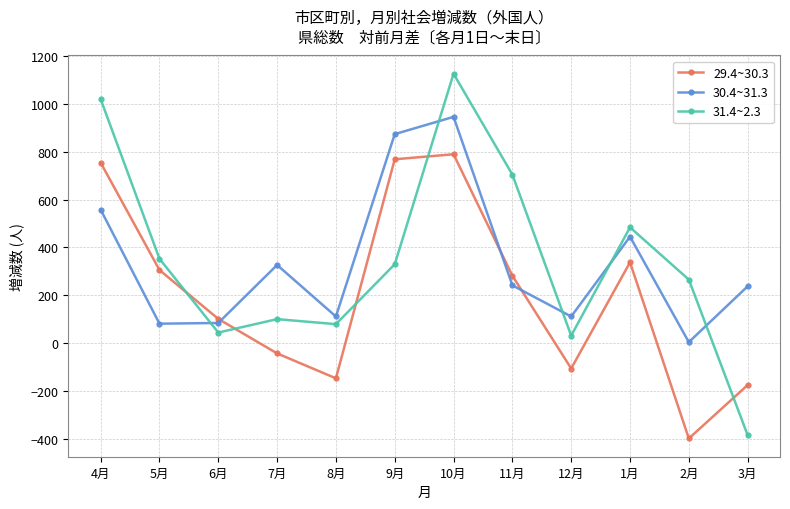

What value does the 30.4~31.3 series have at 5月, to the nearest 100?

100